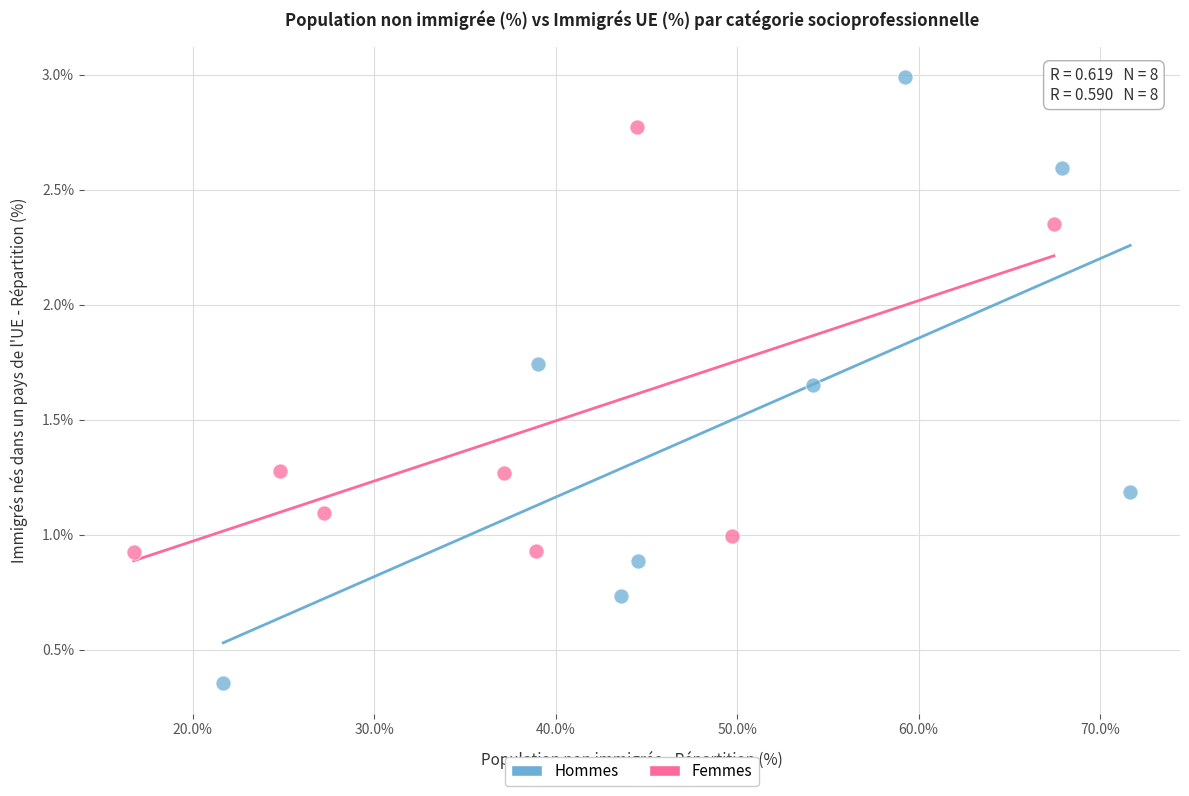

Which series has the largest Y range (max minus min)?

Hommes